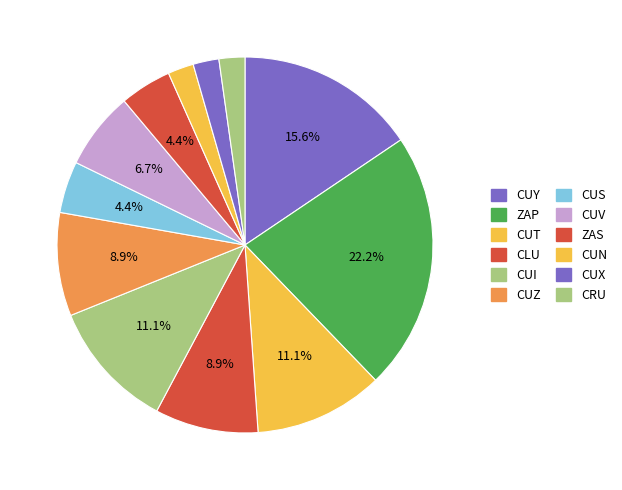

Which slice is the largest?

ZAP